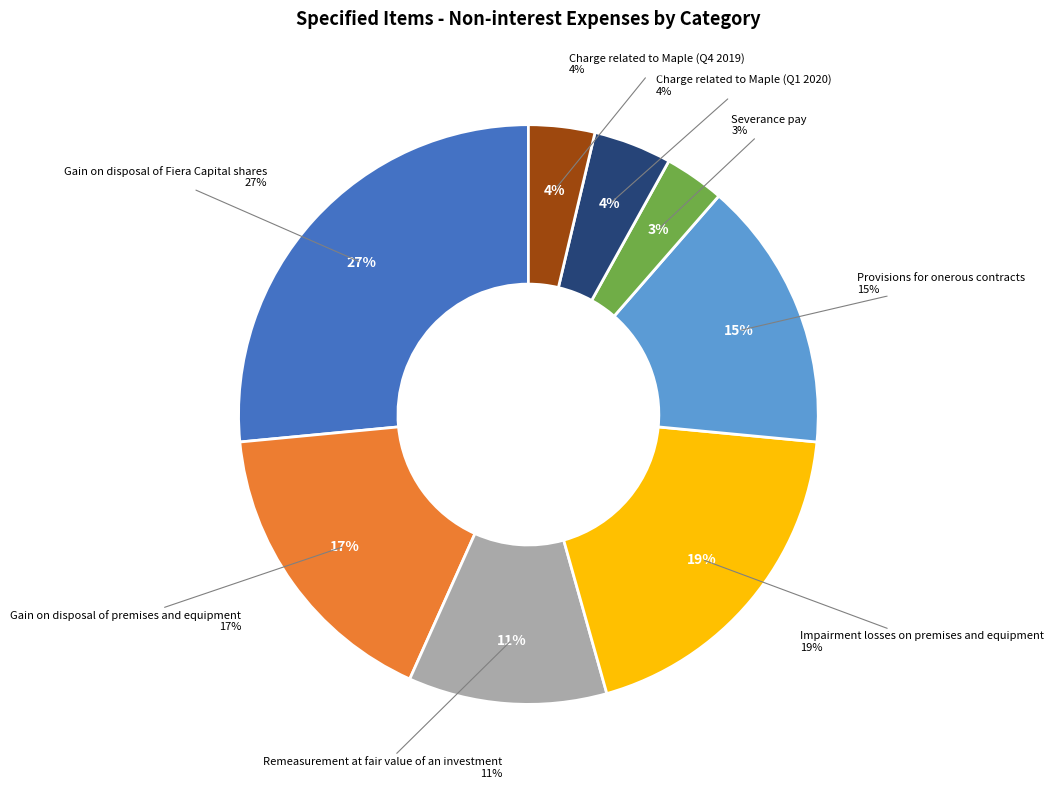

Count the number of slices in the pie.

8